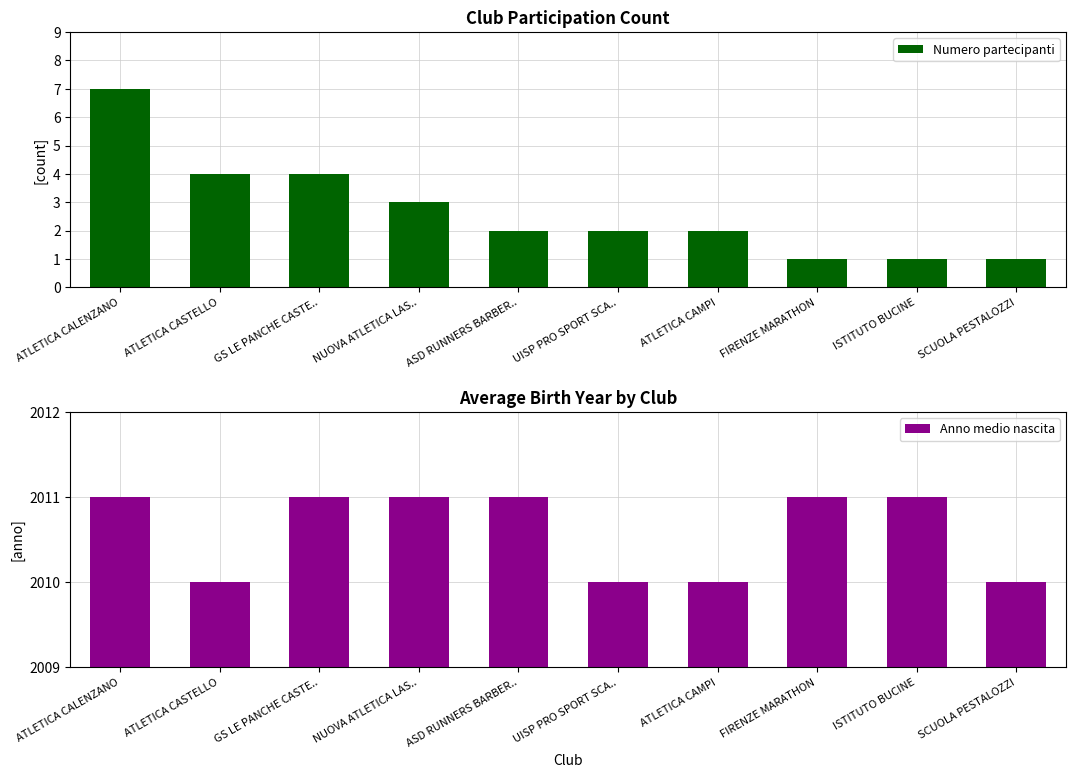

What is the label of the 6th bar from the right?

ASD RUNNERS BARBER..